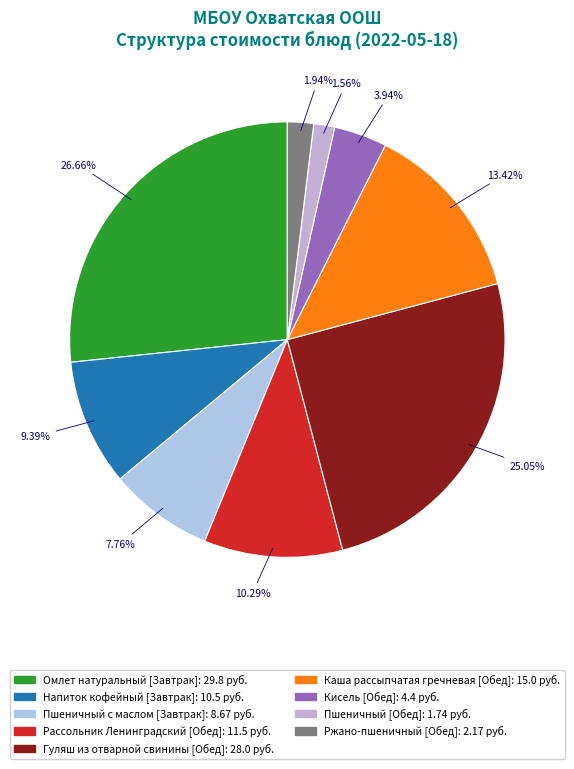

How many segments does this pie chart have?

9